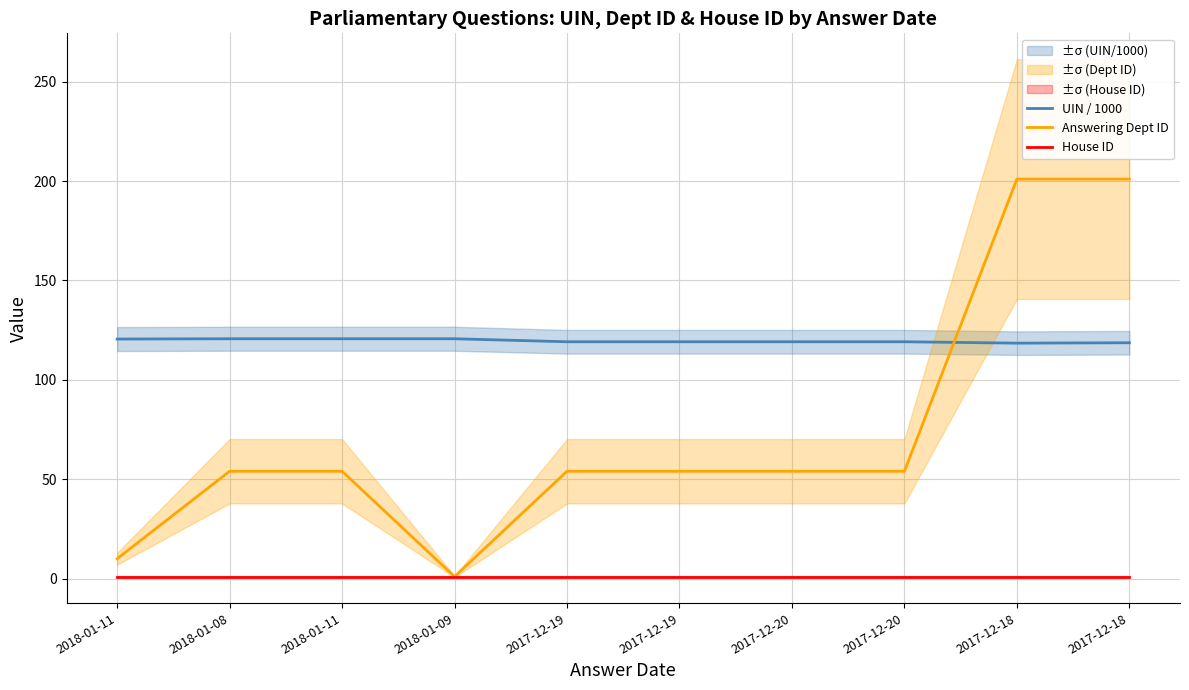

List the labels in order of House ID value, largest first.

2018-01-11, 2018-01-08, 2018-01-11, 2018-01-09, 2017-12-19, 2017-12-19, 2017-12-20, 2017-12-20, 2017-12-18, 2017-12-18